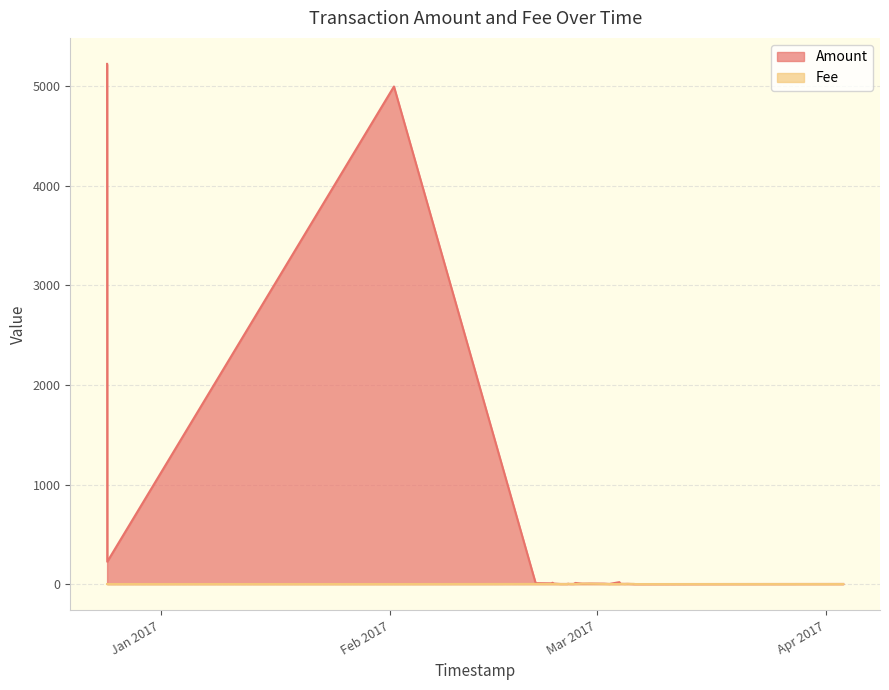

Is it true that Fee equals 1.0 at 2017-03-02 15:53:44?

True